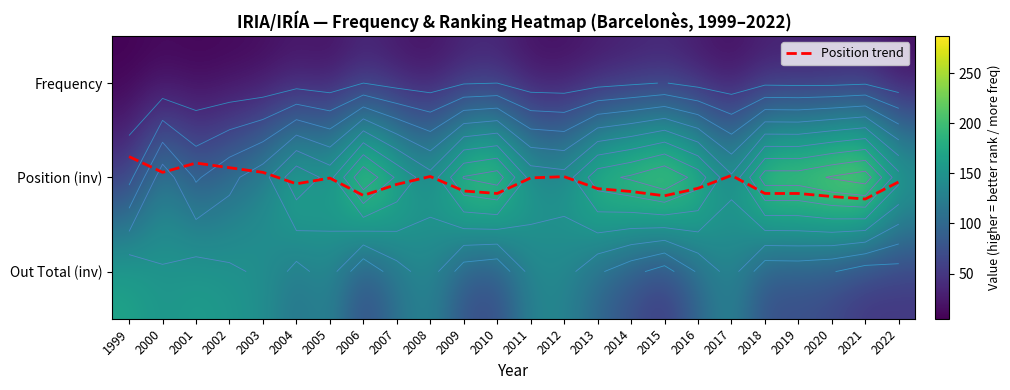

Which series has the largest total across all categories?

Position (inv)